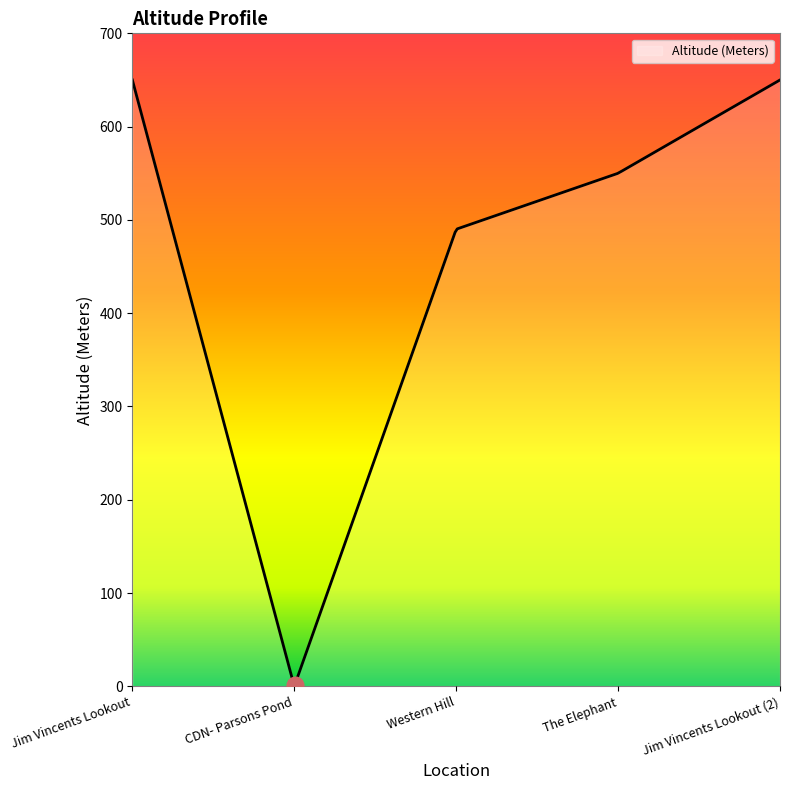

What is the difference between the maximum and minimum values?

648.4